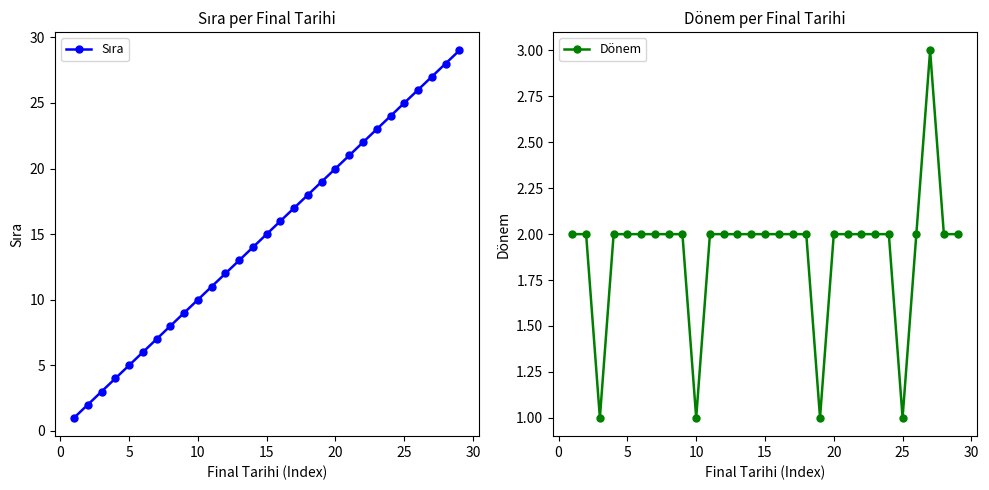

What is the value of the Dönem point at the 11th from the left?

2